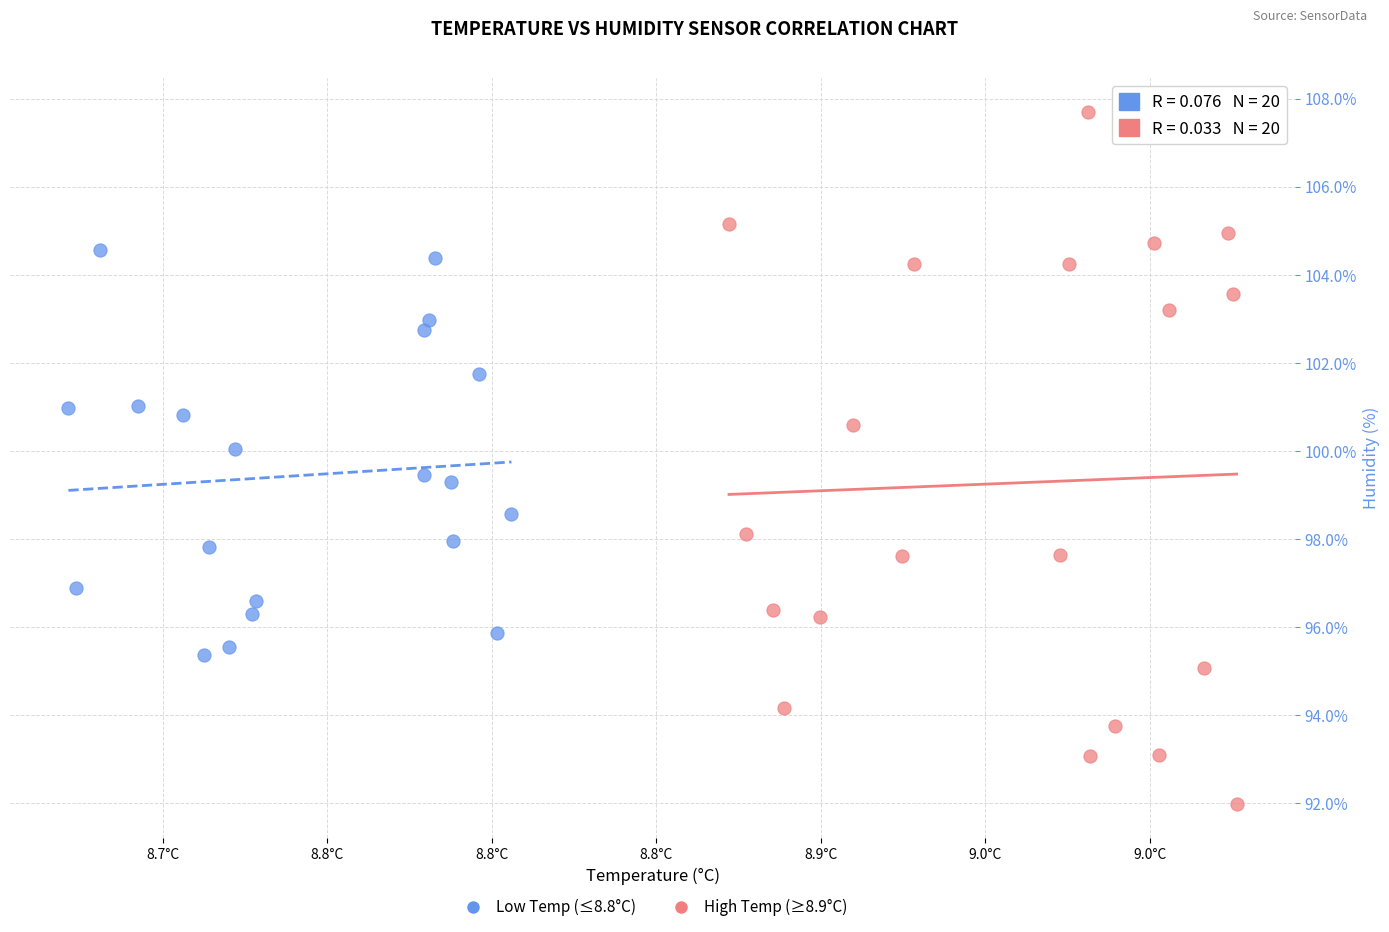

Which series reaches the maximum Y coordinate?

High Temp (≥8.9°C)